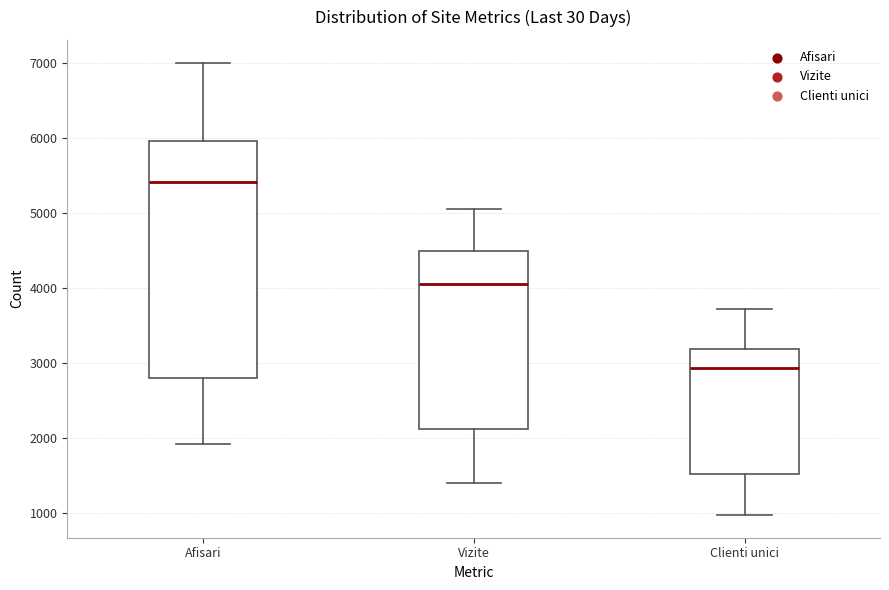

Where is the upper edge of the box for Vizite on the y-axis? The values are not printed on the chart, so give them approximately, as read against the axis.

4500